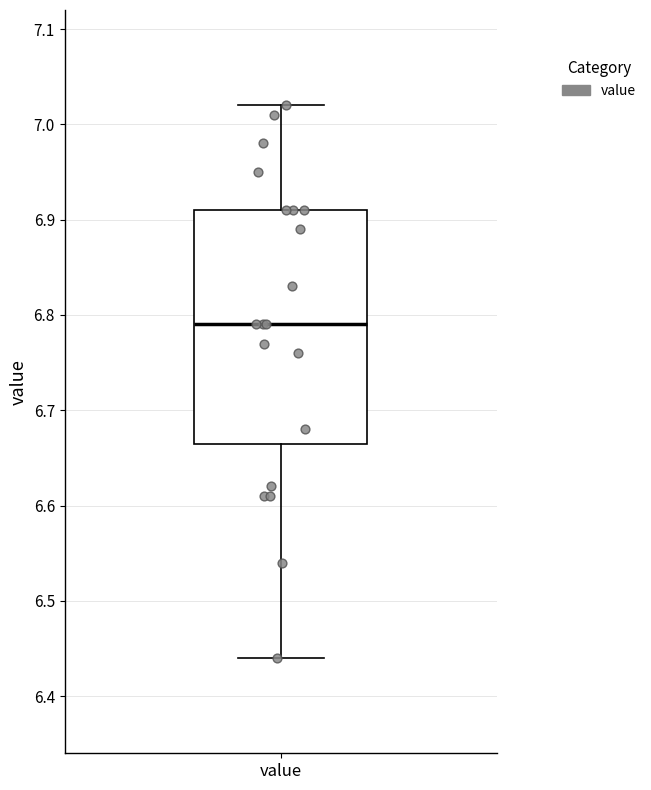

Where does the median line of the box for value sit on the y-axis? The values are not printed on the chart, so give them approximately, as read against the axis.

6.79